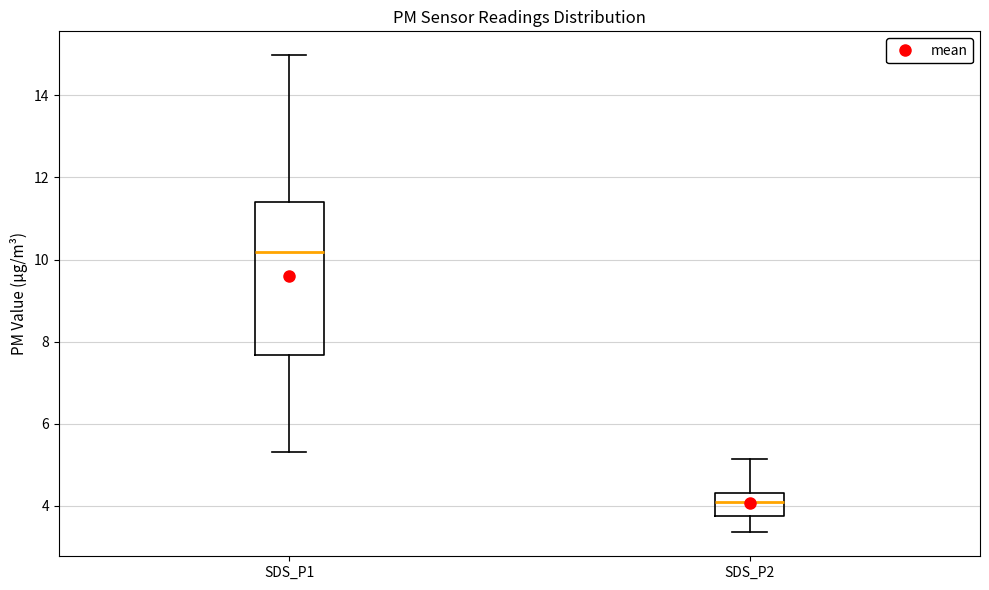

Comparing the boxes themselves (not the whiskers), which one is the tallest?

SDS_P1